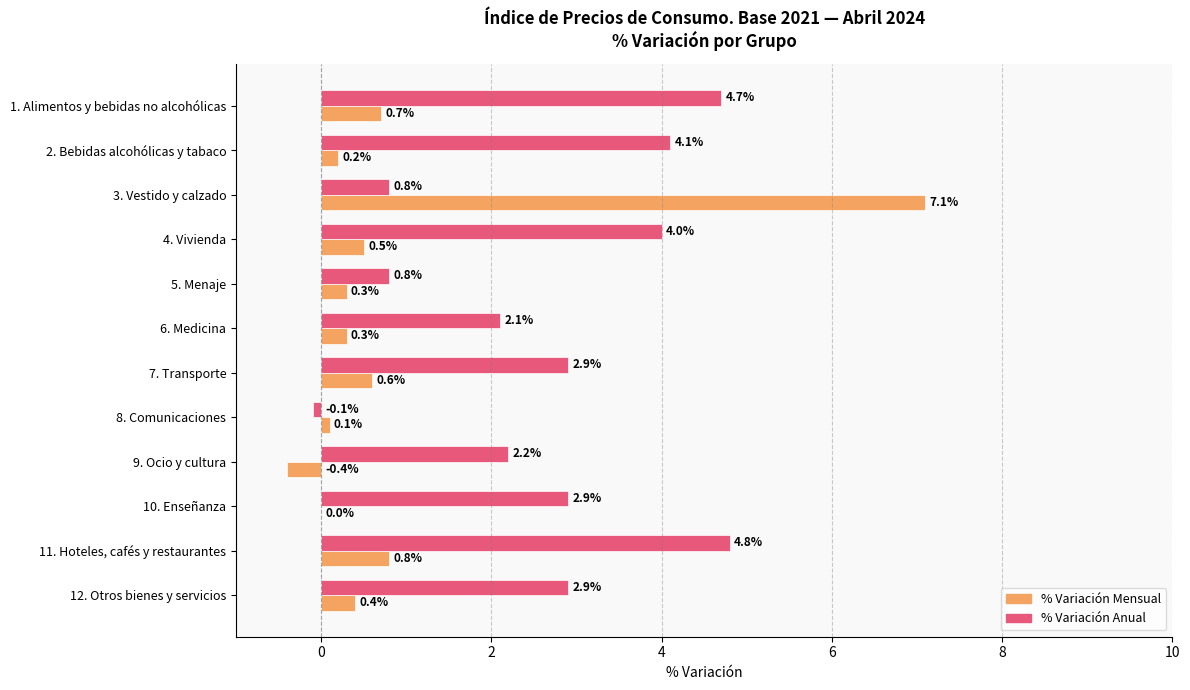

At which category is the sum across all series the highest?

3. Vestido y calzado